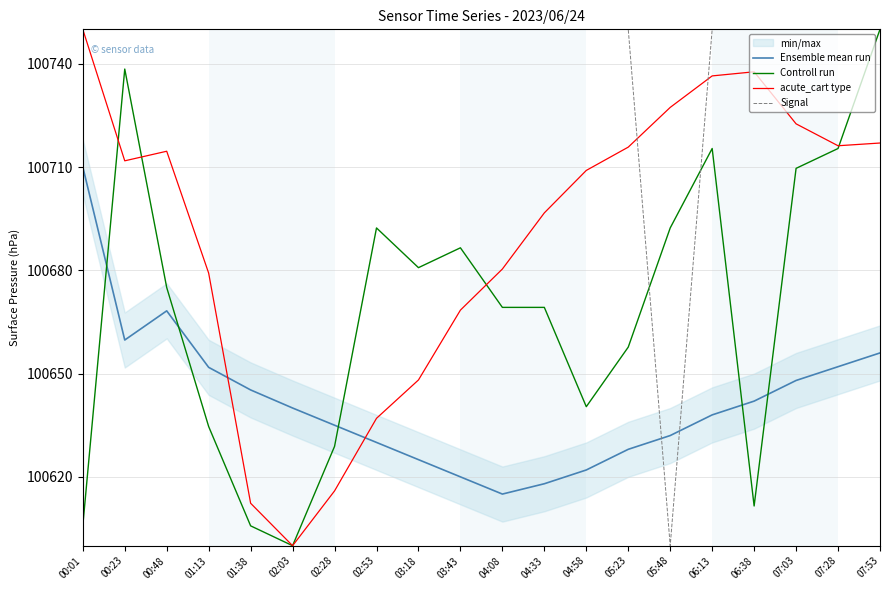

Reading left to right, what are all the values shown in this chart?

Ensemble mean run: 00:01=100710.0	00:23=100659.8	00:48=100668.2	01:13=100651.8	01:38=100645.2	02:03=100640.0	02:28=100635.0	02:53=100630.0	03:18=100625.0	03:43=100620.0	04:08=100615.0	04:33=100618.0	04:58=100622.0	05:23=100628.0	05:48=100632.0	06:13=100638.0	06:38=100642.0	07:03=100648.0	07:28=100652.0	07:53=100656.0
Controll run: 00:01=100605.8	00:23=100738.5	00:48=100675.0	01:13=100634.6	01:38=100605.8	02:03=100600.0	02:28=100628.8	02:53=100692.3	03:18=100680.8	03:43=100686.5	04:08=100669.2	04:33=100669.2	04:58=100640.4	05:23=100657.7	05:48=100692.3	06:13=100715.4	06:38=100611.5	07:03=100709.6	07:28=100715.4	07:53=100750.0
acute_cart type: 00:01=100750.0	00:23=100711.8	00:48=100714.6	01:13=100679.2	01:38=100612.3	02:03=100600.0	02:28=100615.9	02:53=100637.0	03:18=100648.1	03:43=100668.4	04:08=100680.4	04:33=100696.7	04:58=100709.0	05:23=100715.8	05:48=100727.3	06:13=100736.5	06:38=100737.7	07:03=100722.5	07:28=100716.2	07:53=100717.0
Signal: 00:01=100750.0	00:23=100750.0	00:48=100750.0	01:13=100750.0	01:38=100750.0	02:03=100750.0	02:28=100750.0	02:53=100750.0	03:18=100750.0	03:43=100750.0	04:08=100750.0	04:33=100750.0	04:58=100750.0	05:23=100750.0	05:48=100600.0	06:13=100750.0	06:38=100750.0	07:03=100750.0	07:28=100750.0	07:53=100750.0